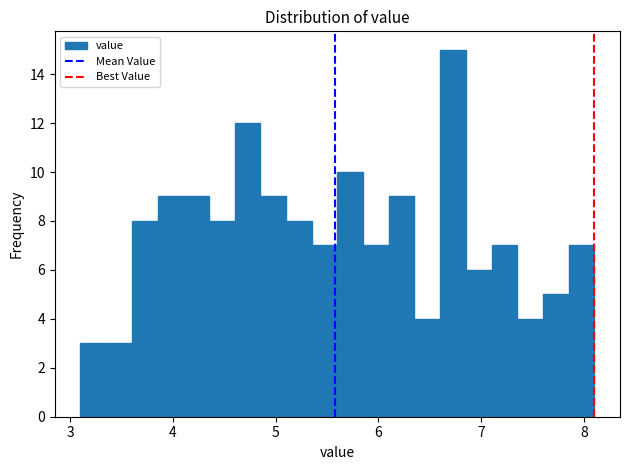

Read against the x-axis, roughly where is the centre of the tallest bar?

6.7